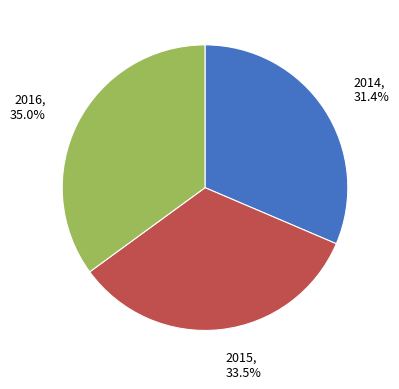

To the nearest percent, what is the average slice percentage?

33%